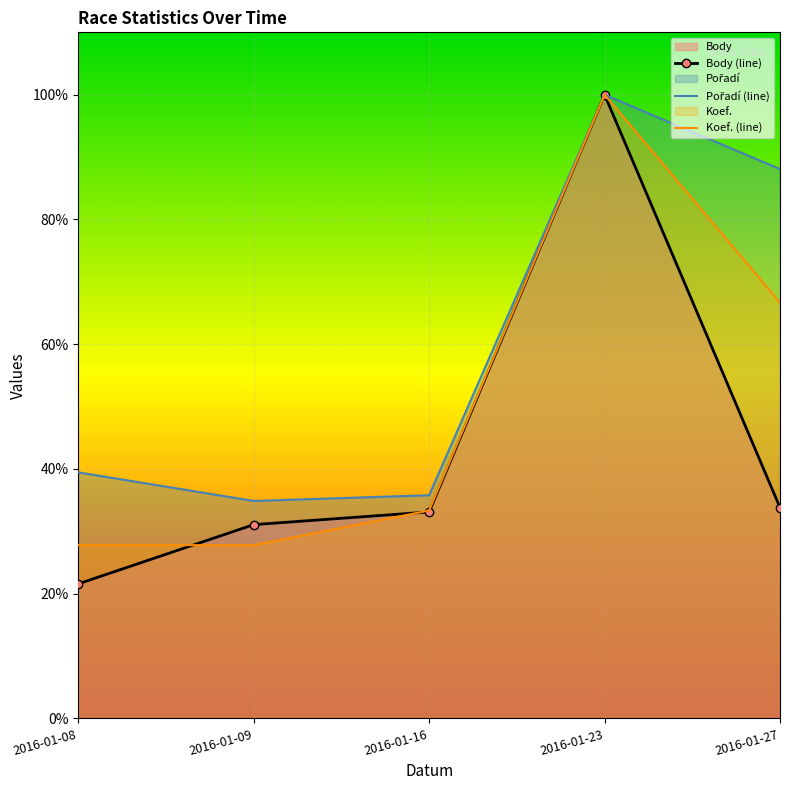

Which series changed the most between 2016-01-16 and 2016-01-27?

Pořadí